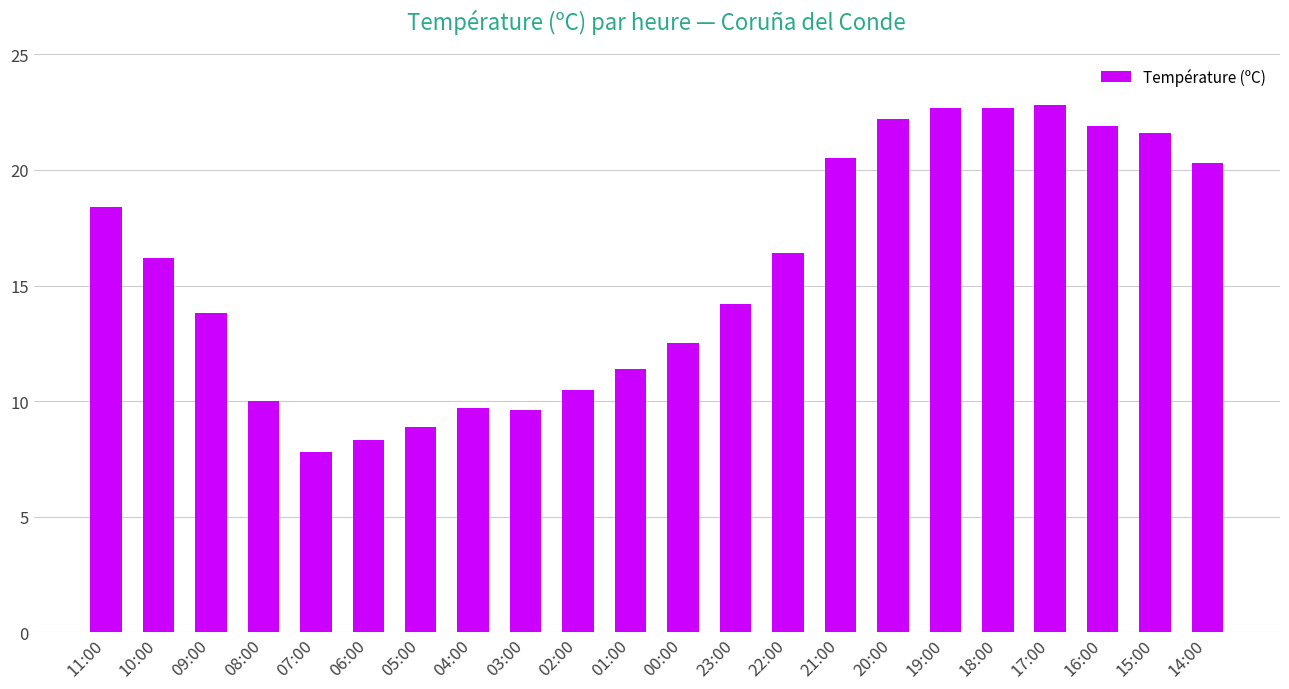

What is the difference between the maximum and minimum values?

15.0